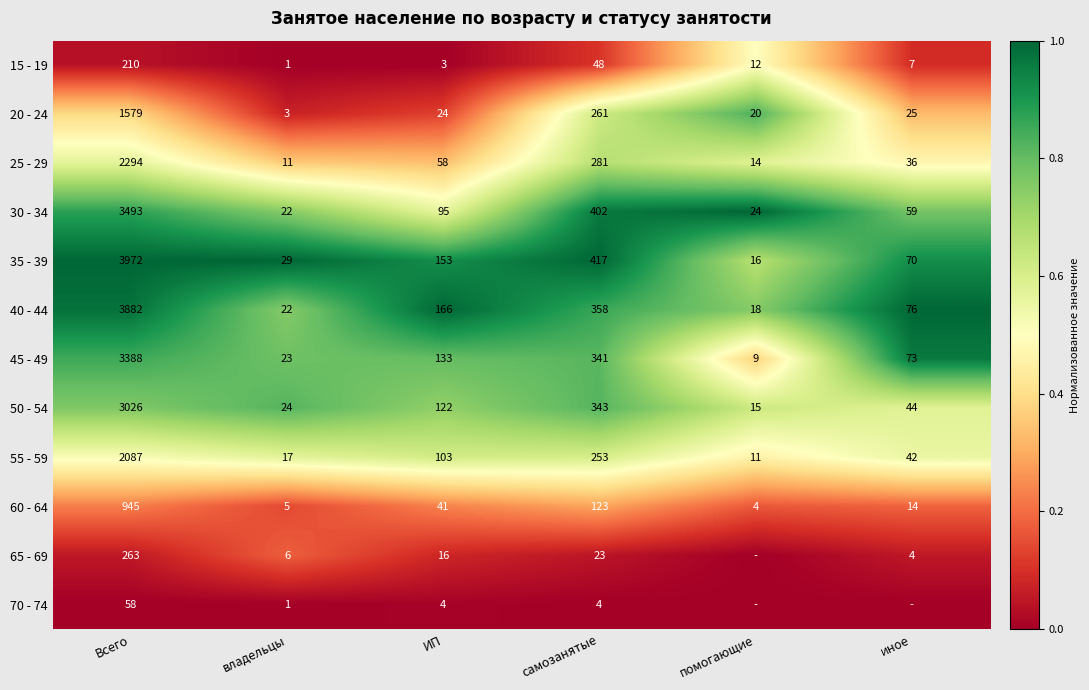

What is the difference between the maximum and minimum values in the 50 - 54 series?

3011